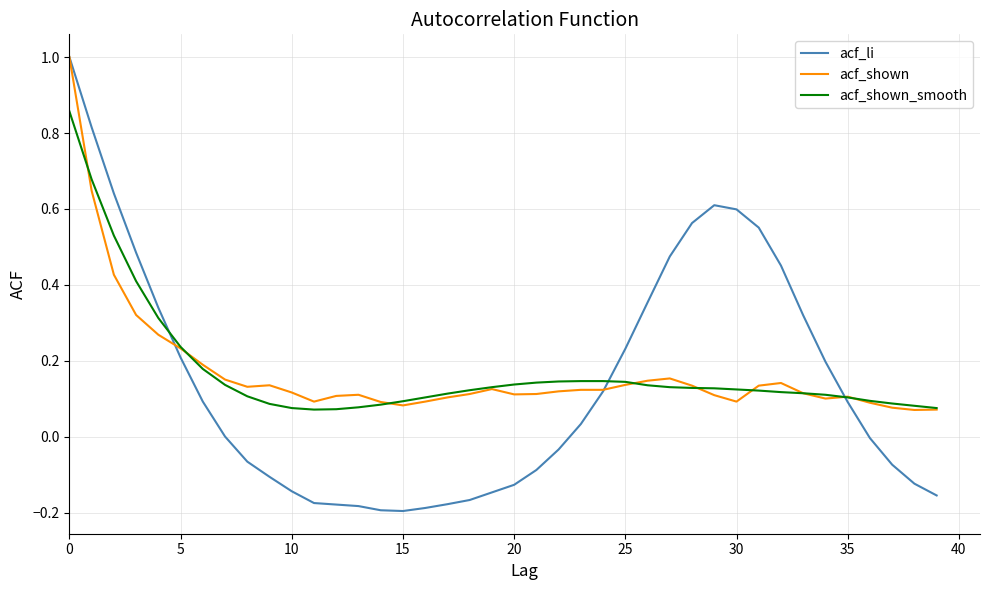

What is the maximum value for acf_shown?

1.0